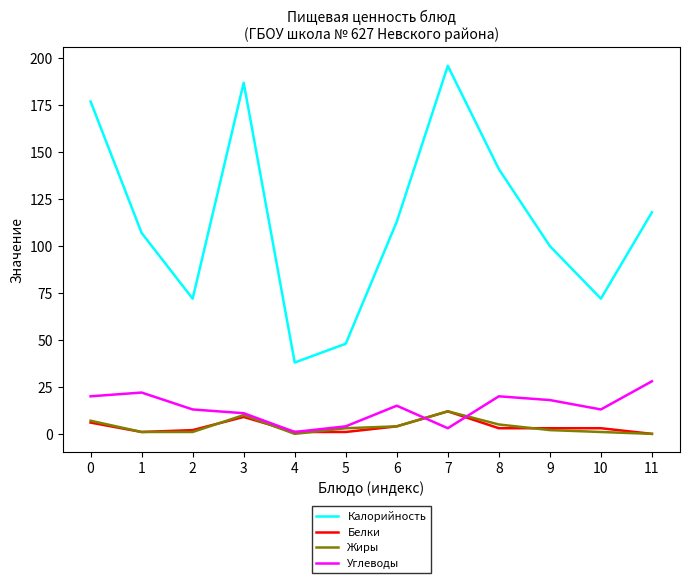

What is the spread (max minus min) of values at 2?

71